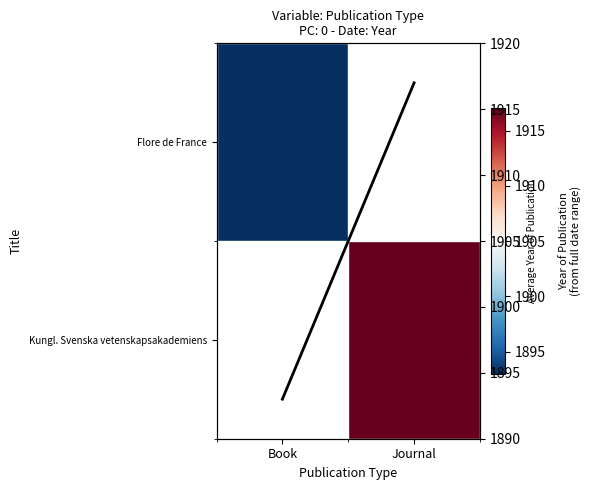

Which label corresponds to the smallest value in the chart?

Book